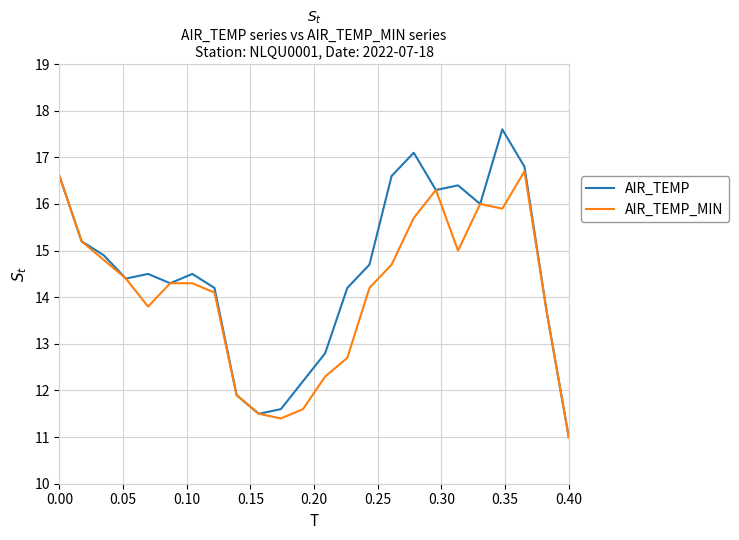

How many lines are shown in the chart?

2